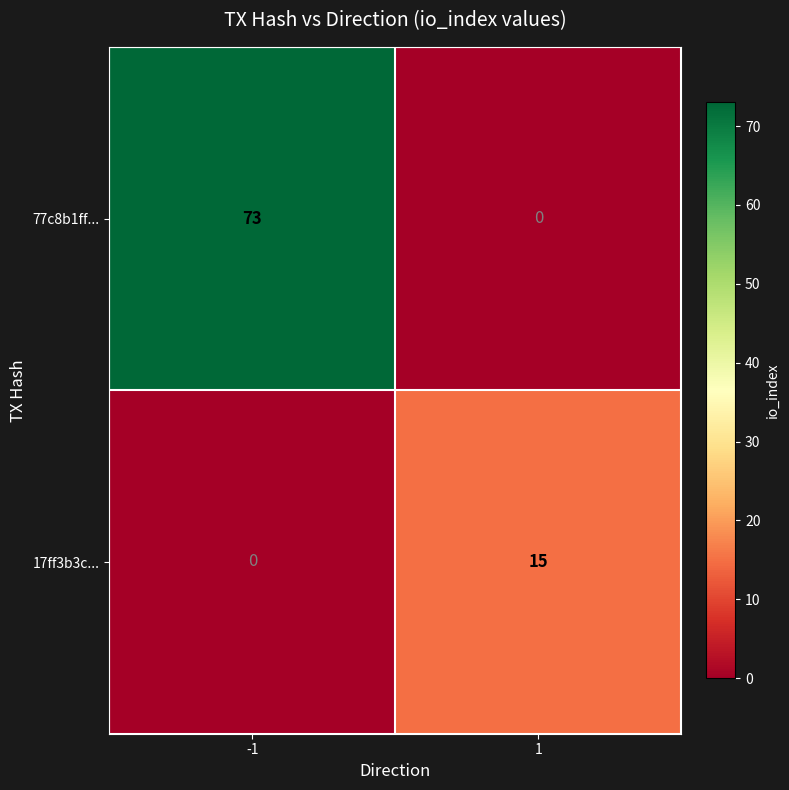

Rank the series at -1 from highest to lowest value.

77c8b1ff..., 17ff3b3c...